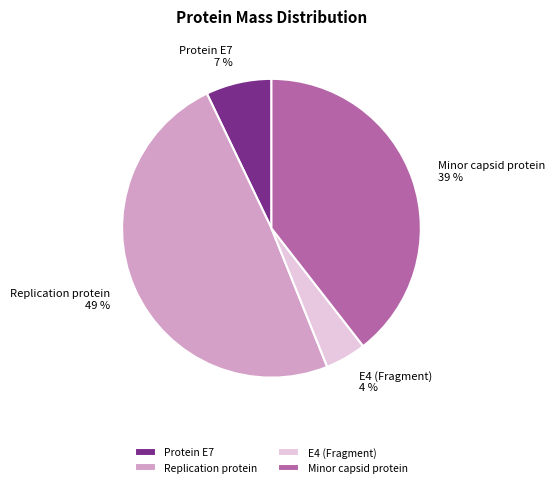

Rank the categories by value from highest to lowest.

Replication protein, Minor capsid protein, Protein E7, E4 (Fragment)